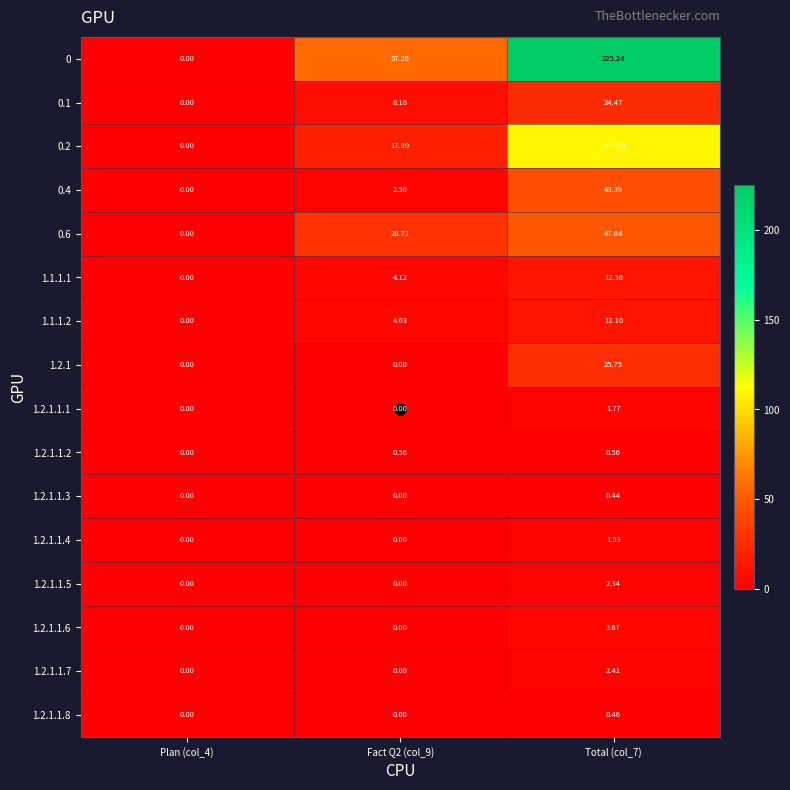

Is the value of 0.2 at Total (col_7) greater than the value of 1.2.1.1.5 at Total (col_7)?

Yes